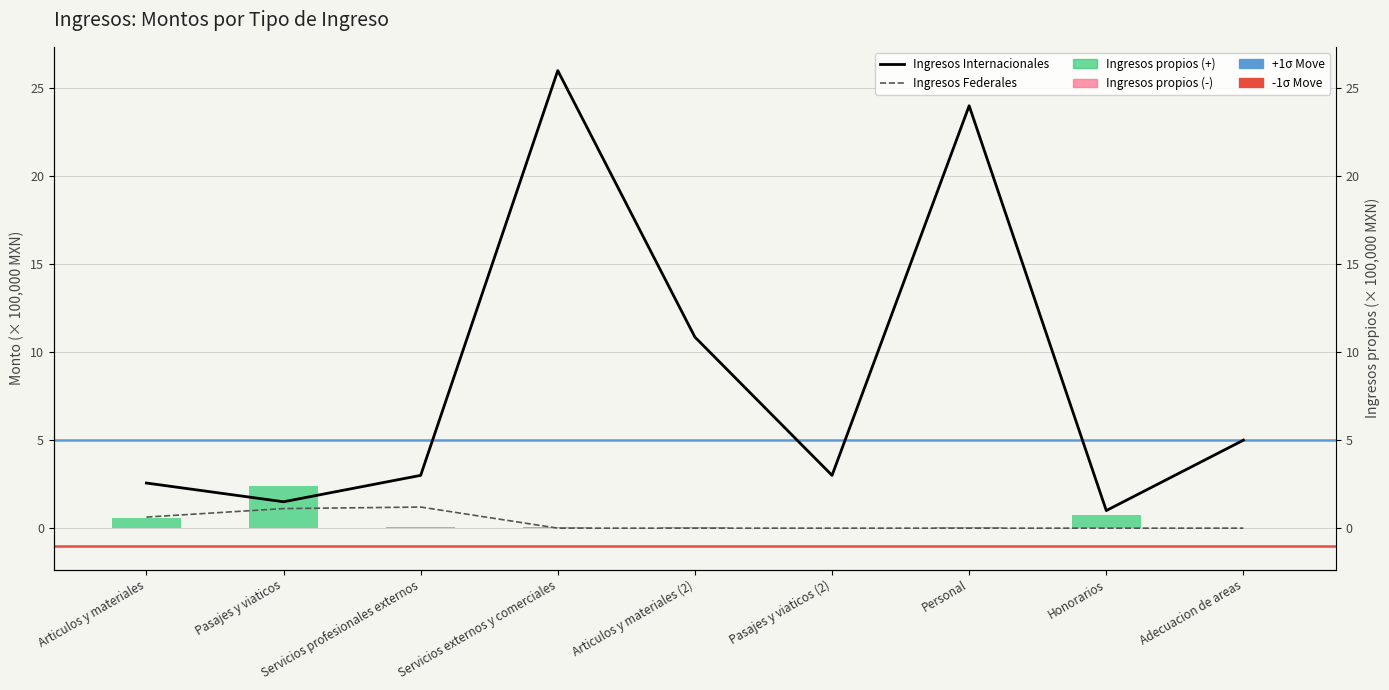

Reading left to right, what are all the values shown in this chart?

Ingresos Internacionales: Articulos y materiales=2.6	Pasajes y viaticos=1.5	Servicios profesionales externos=3.0	Servicios externos y comerciales=26.0	Articulos y materiales (2)=10.9	Pasajes y viaticos (2)=3.0	Personal=24.0	Honorarios=1.0	Adecuacion de areas=5.0
Ingresos Federales: Articulos y materiales=0.6	Pasajes y viaticos=1.1	Servicios profesionales externos=1.2	Servicios externos y comerciales=0.0	Articulos y materiales (2)=0.0	Pasajes y viaticos (2)=0.0	Personal=0.0	Honorarios=0.0	Adecuacion de areas=0.0